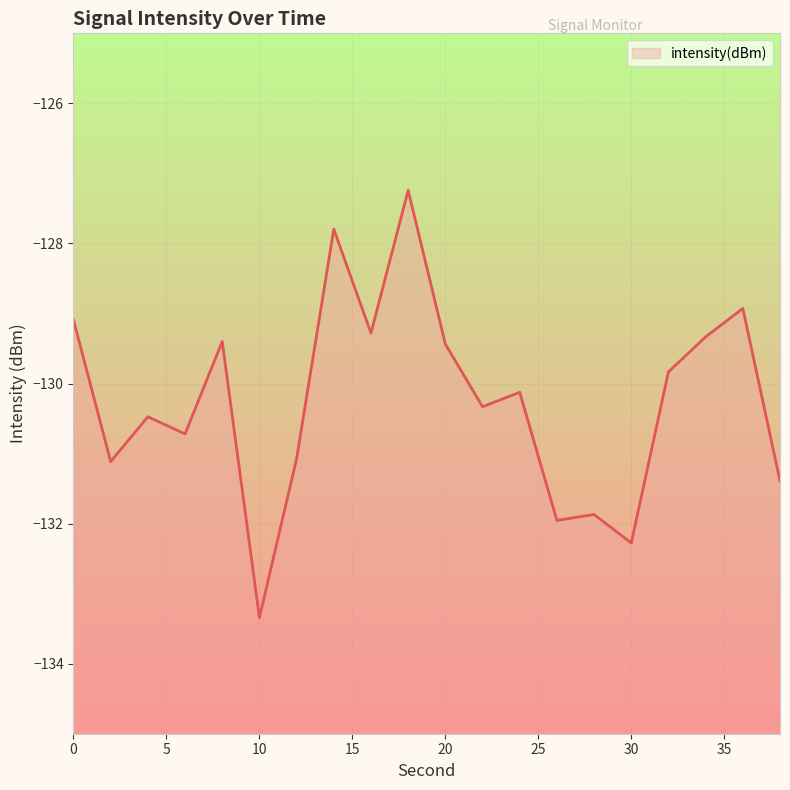

What is the minimum value shown in the chart?

-133.3